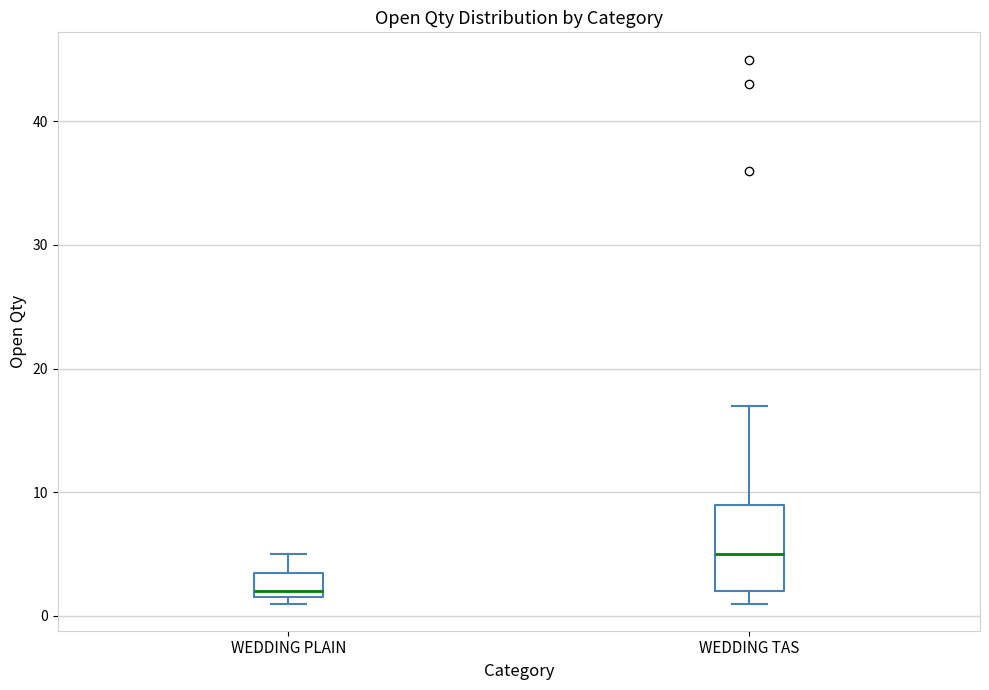

Which box has the highest median line?

WEDDING TAS